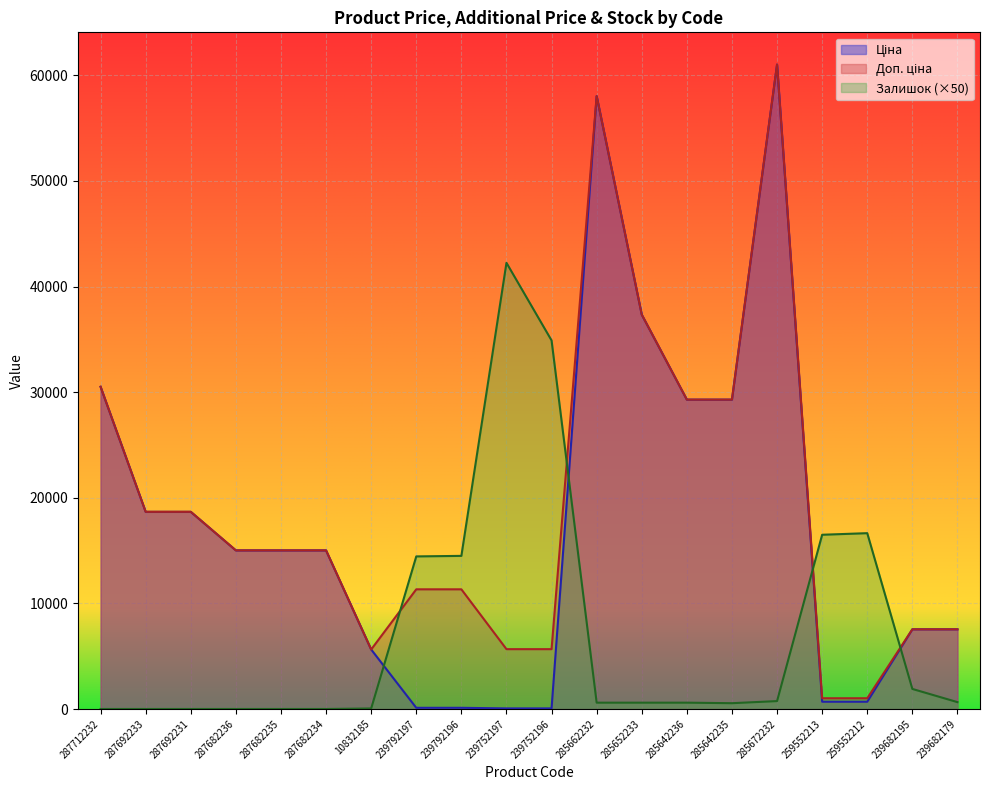

What is the approximate value of Доп. ціна at 287712232?

30512.3